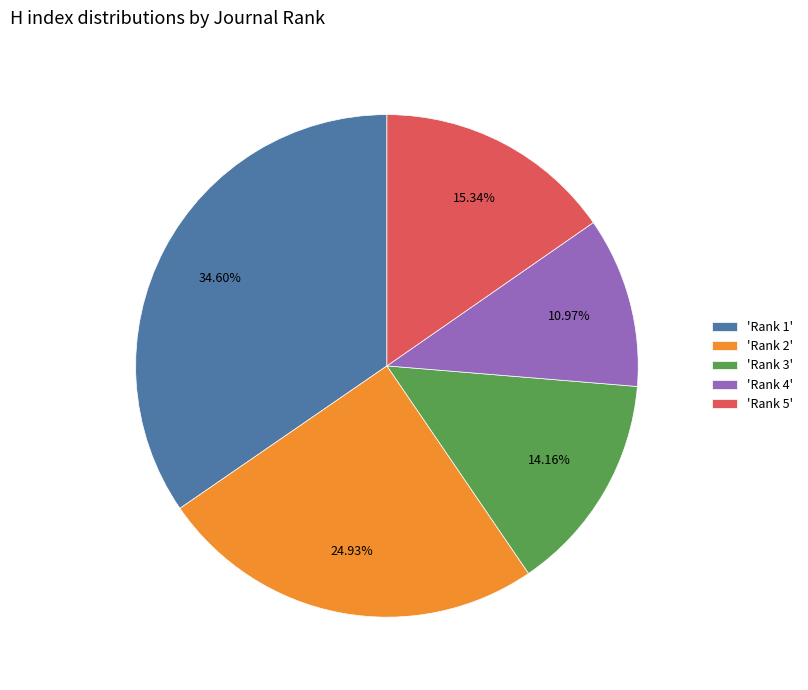

Does any single category account for the majority?

No